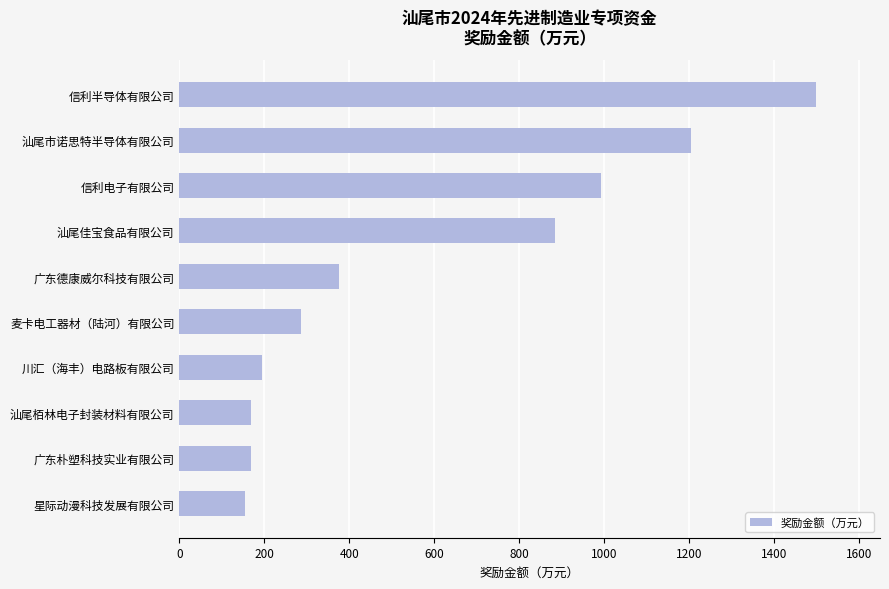

What value does the data have at 川汇（海丰）电路板有限公司?

193.8